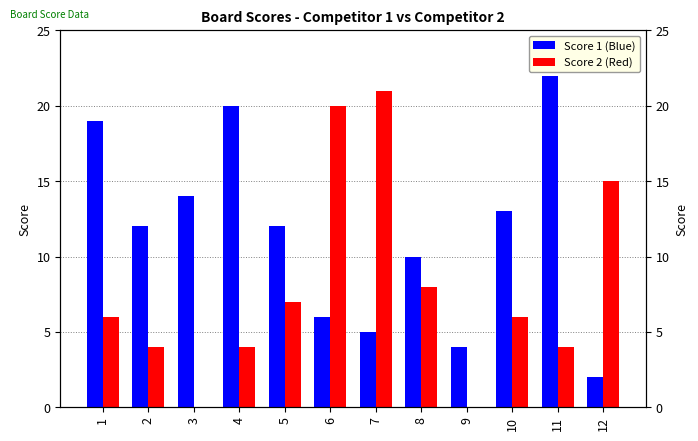

What is the sum of all Score 2 values?

95